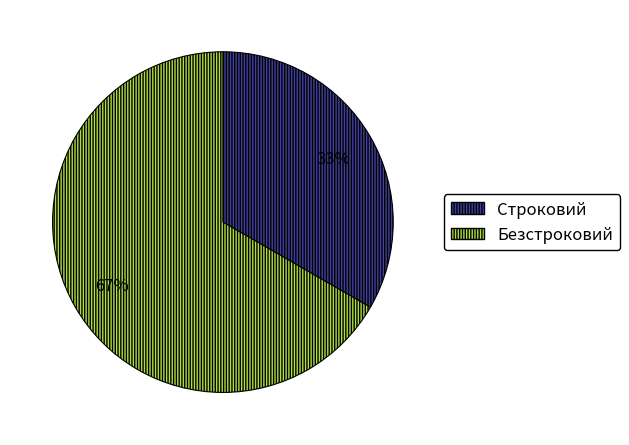

Is there any slice that represents more than half of the pie?

Yes